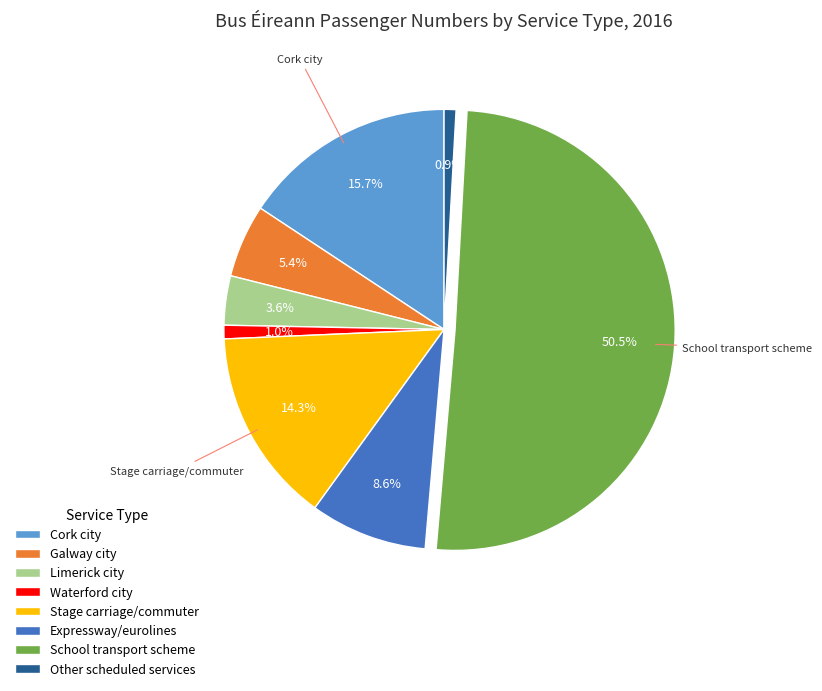

Which slice represents more than half of the pie?

School transport scheme